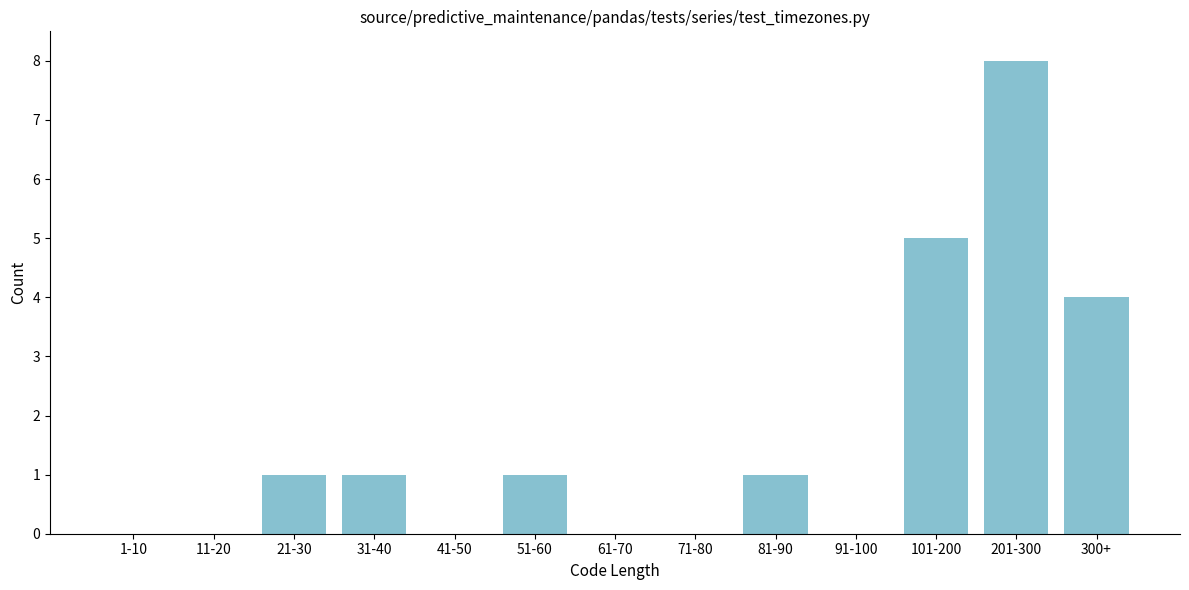

Reading left to right, extract all data points from this chart.

1-10=0	11-20=0	21-30=1	31-40=1	41-50=0	51-60=1	61-70=0	71-80=0	81-90=1	91-100=0	101-200=5	201-300=8	300+=4